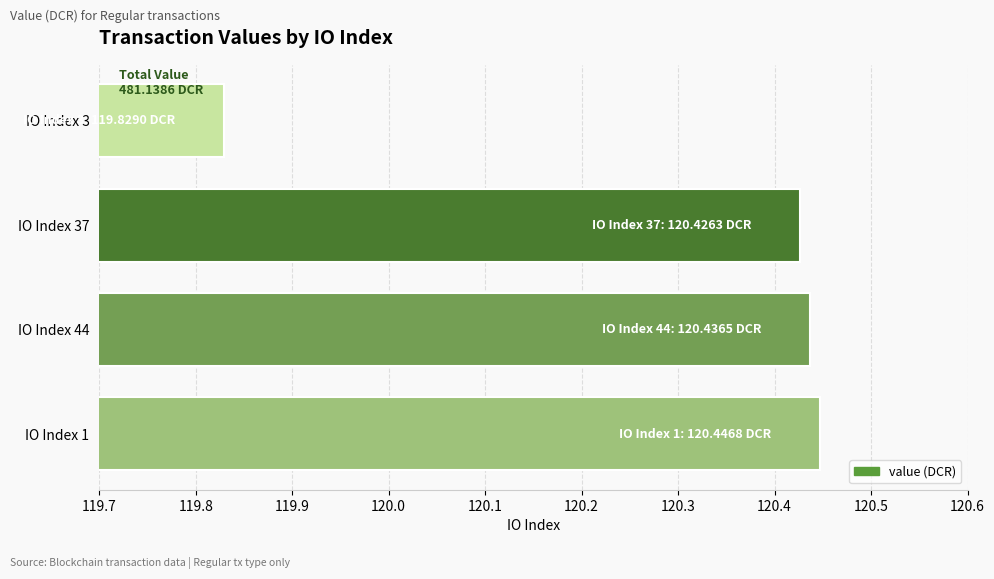

At which label is the value closest to 120?

IO Index 3